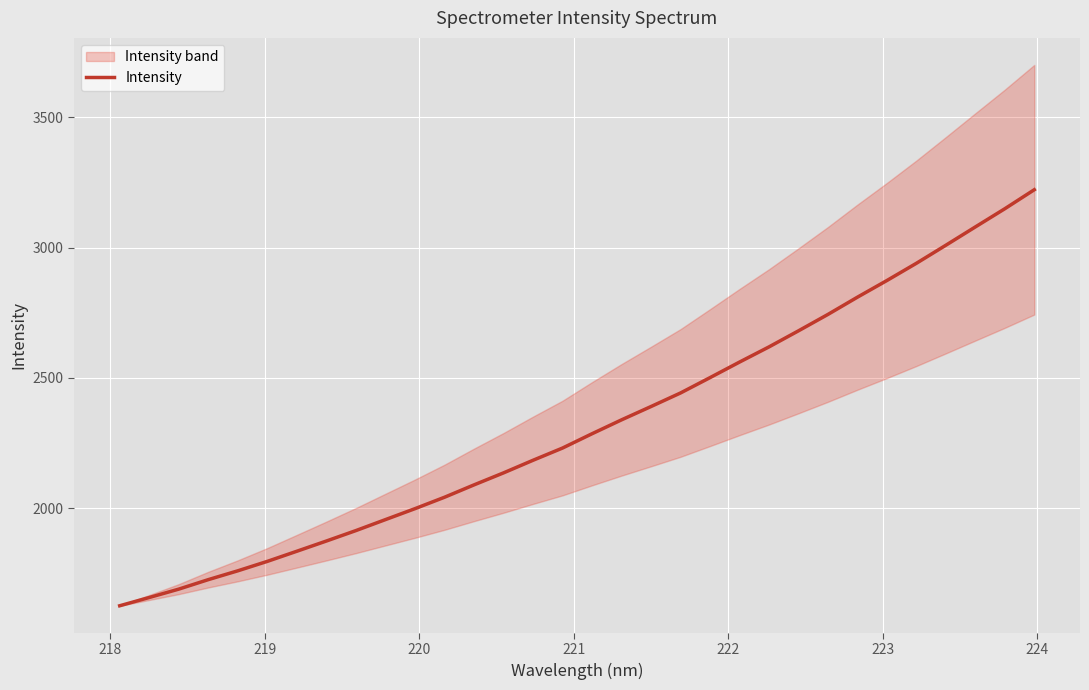

Count the number of categories in the chart.

32